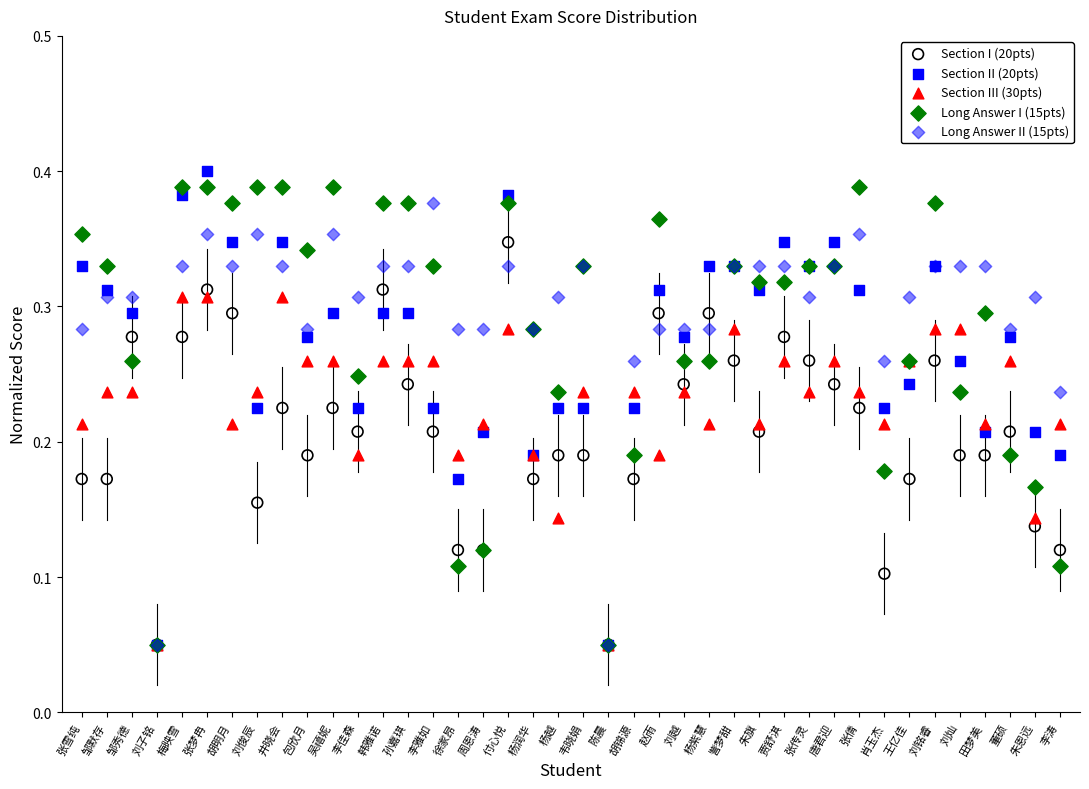

Which series contains the highest Y value?

Section II (20pts)